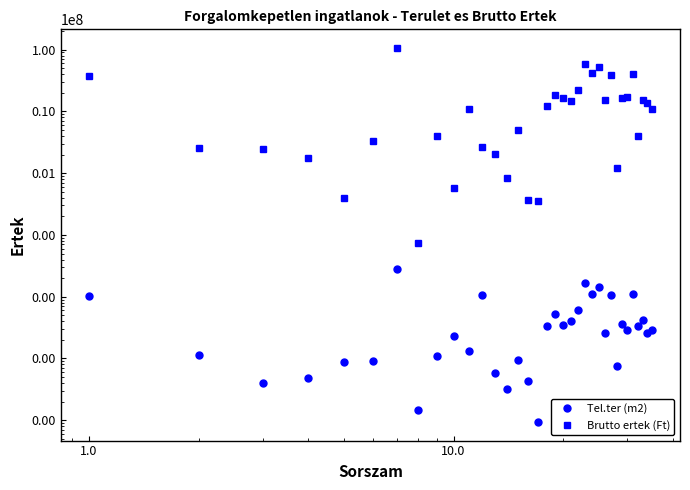

The value of Tel.ter (m2) at 13 is 532. True or false?

False